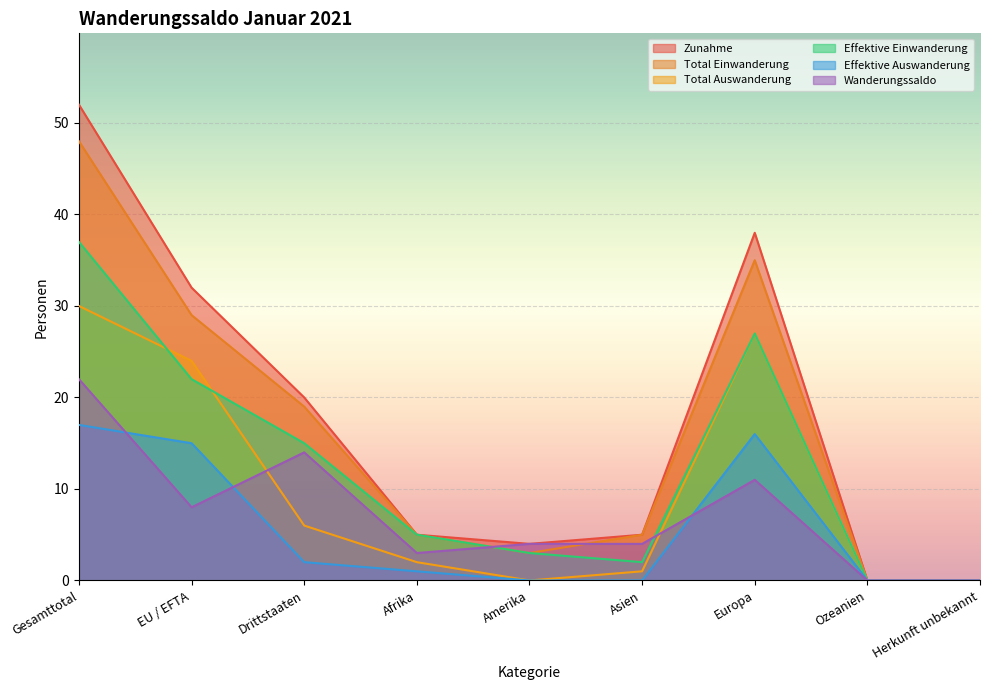

How many values in the Effektive Einwanderung series are below 5?

4